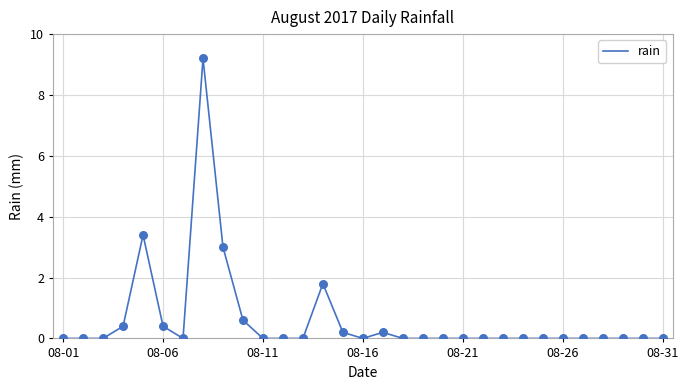

What is the maximum value shown in the chart?

9.2